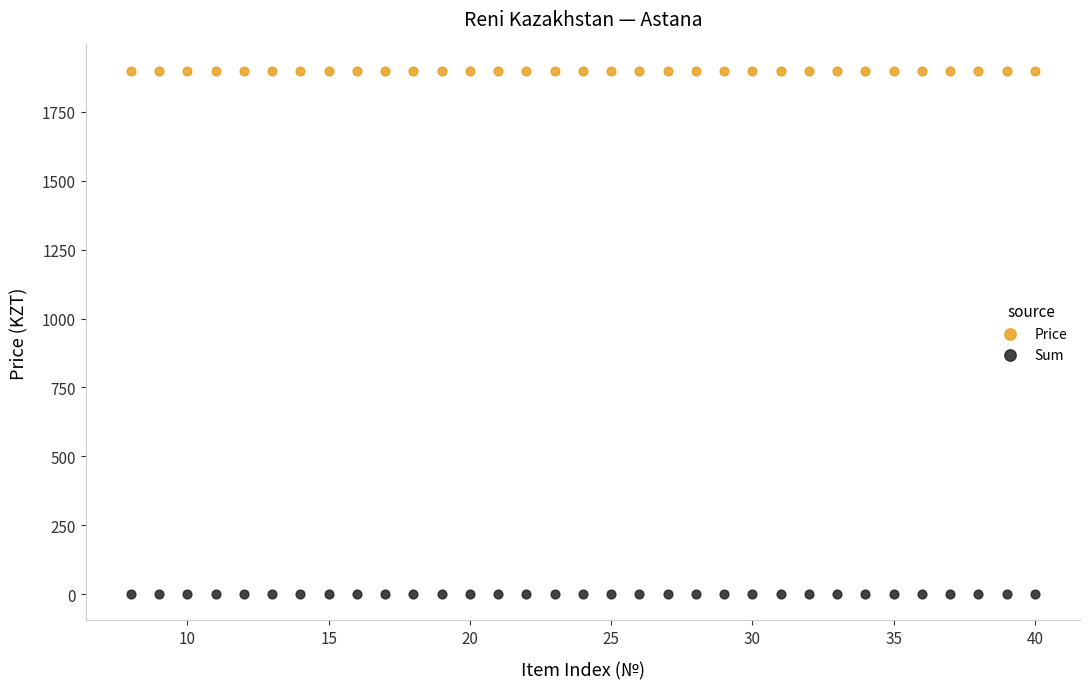

What are all the series names shown in the legend?

Price, Sum